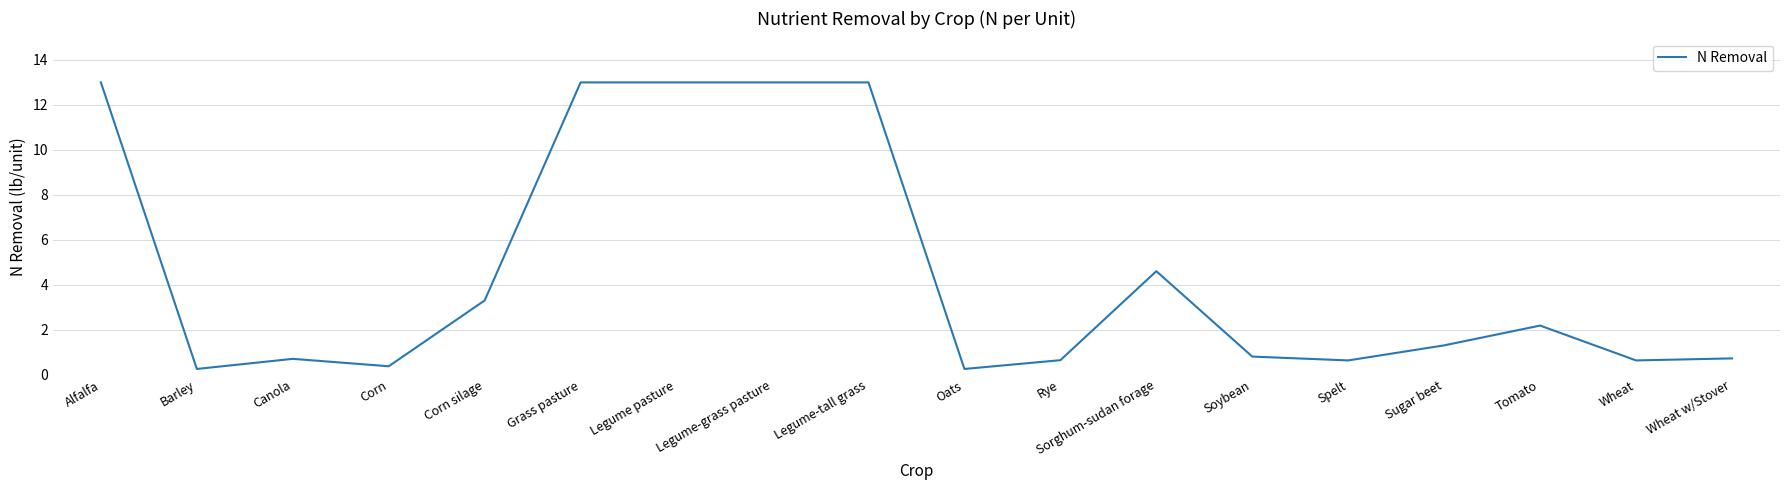

True or false: the data has more than 1 interior local peaks.

True